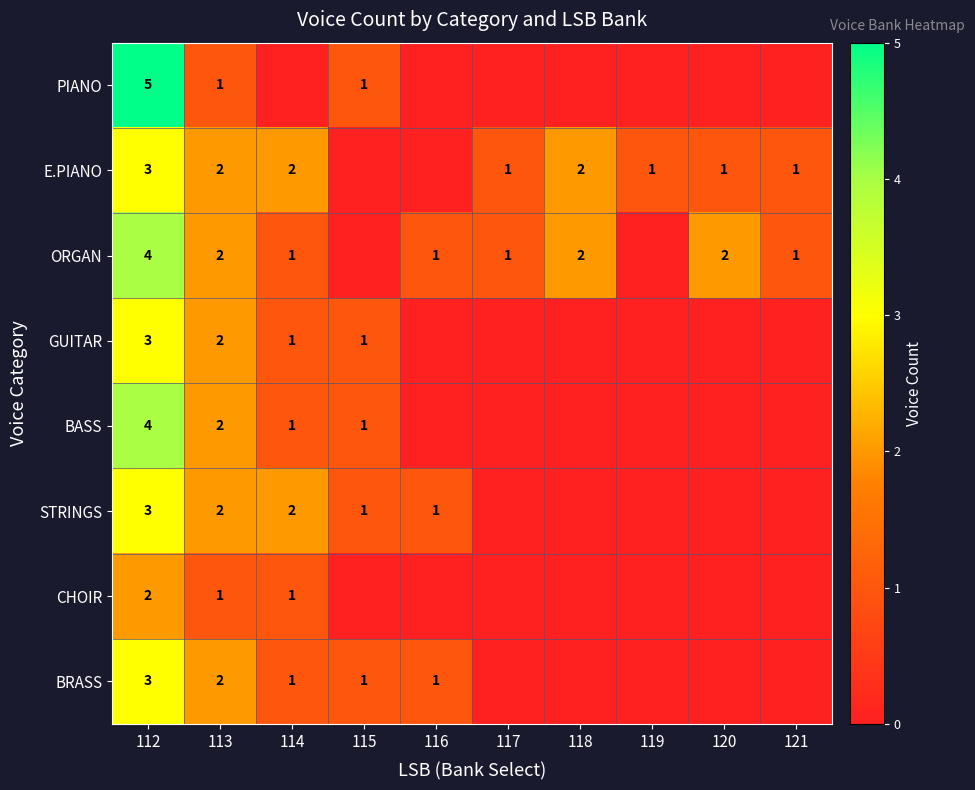

What is the difference between the highest and lowest values at 115?

1